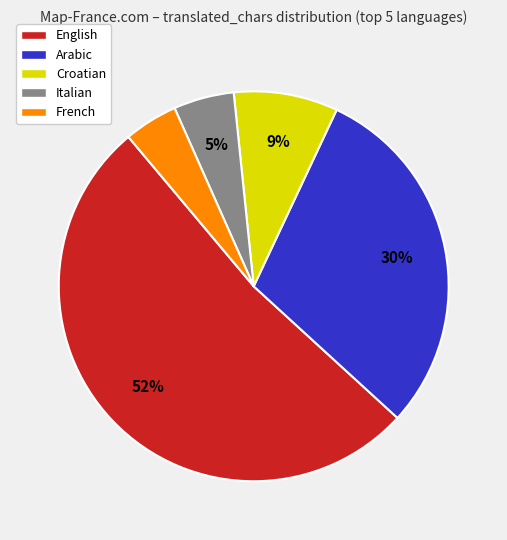

Count the number of slices in the pie.

5